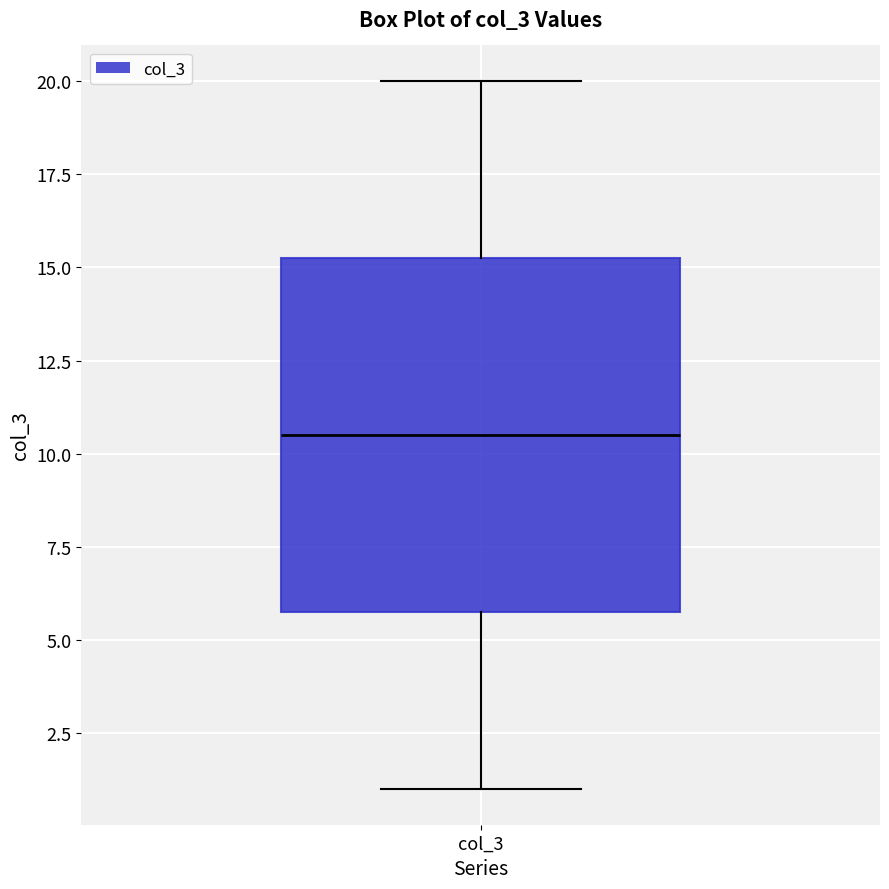

Where is the lower edge of the box for col_3 on the y-axis? The values are not printed on the chart, so give them approximately, as read against the axis.

6.0